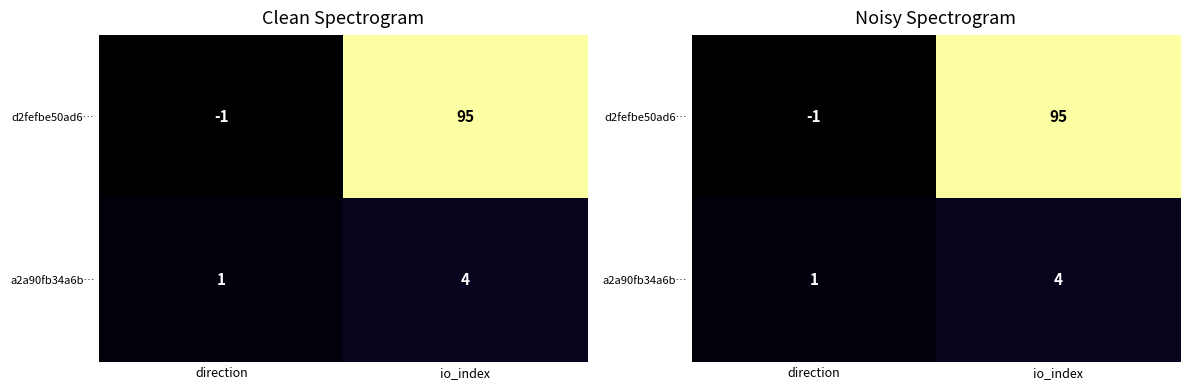

List the series in order of their overall mean, highest first.

d2fefbe50ad6…, a2a90fb34a6b…